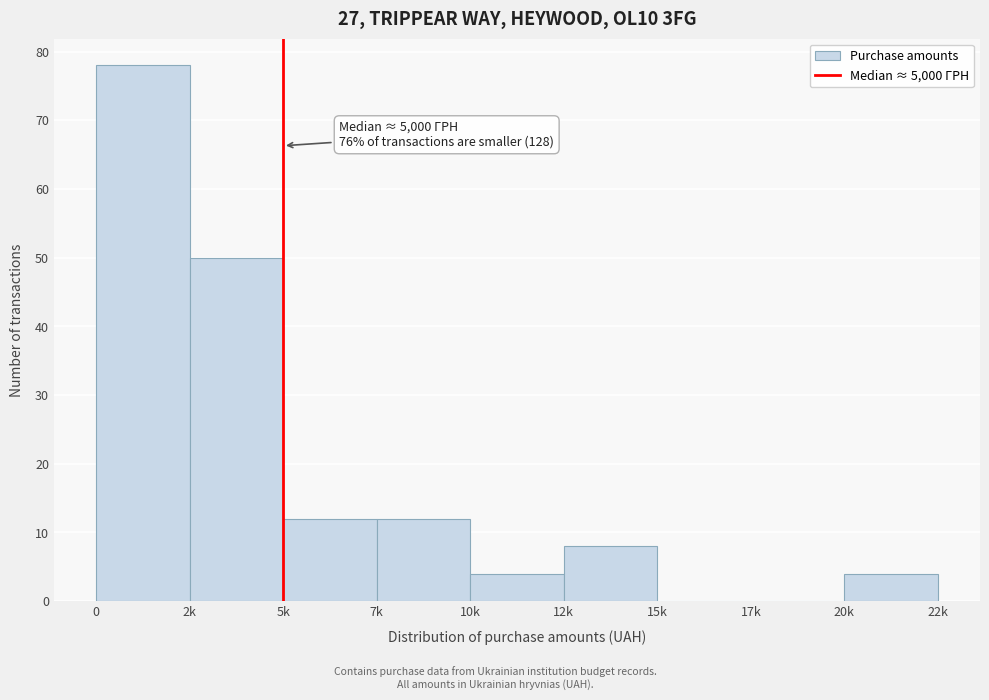

Reading right to left, transcribe all the data shown in this chart.

20k=4	17k=0	15k=0	12k=8	10k=4	7k=12	5k=12	2k=50	0=78